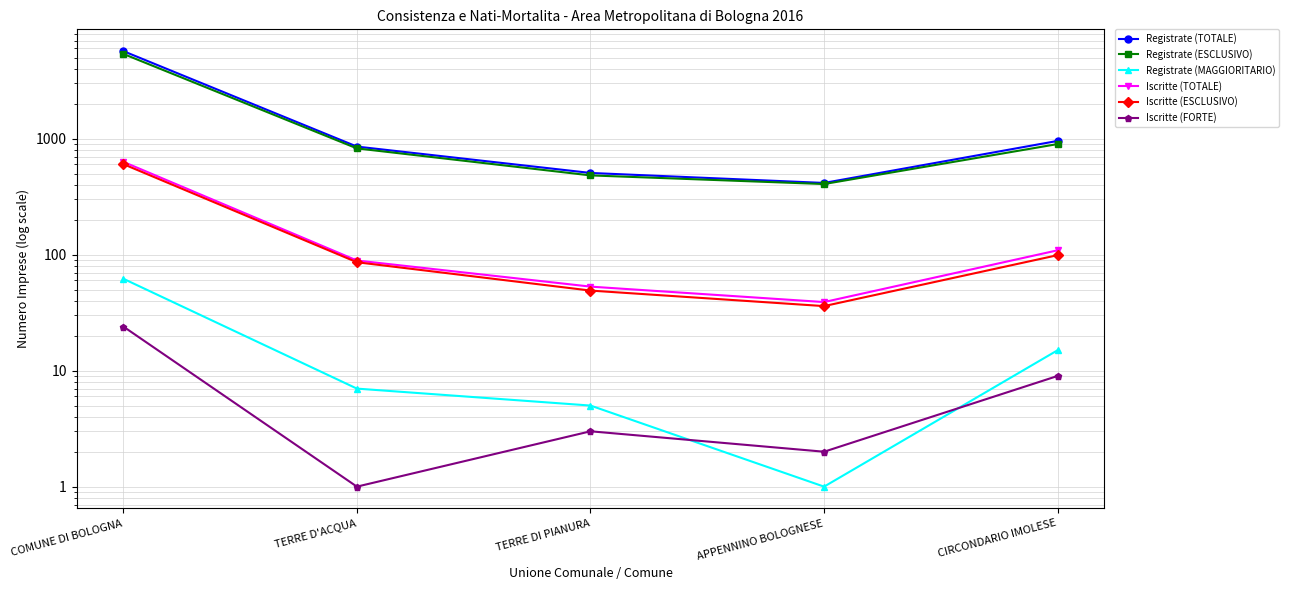

Which category has the highest value in the Iscritte (FORTE) series?

COMUNE DI BOLOGNA